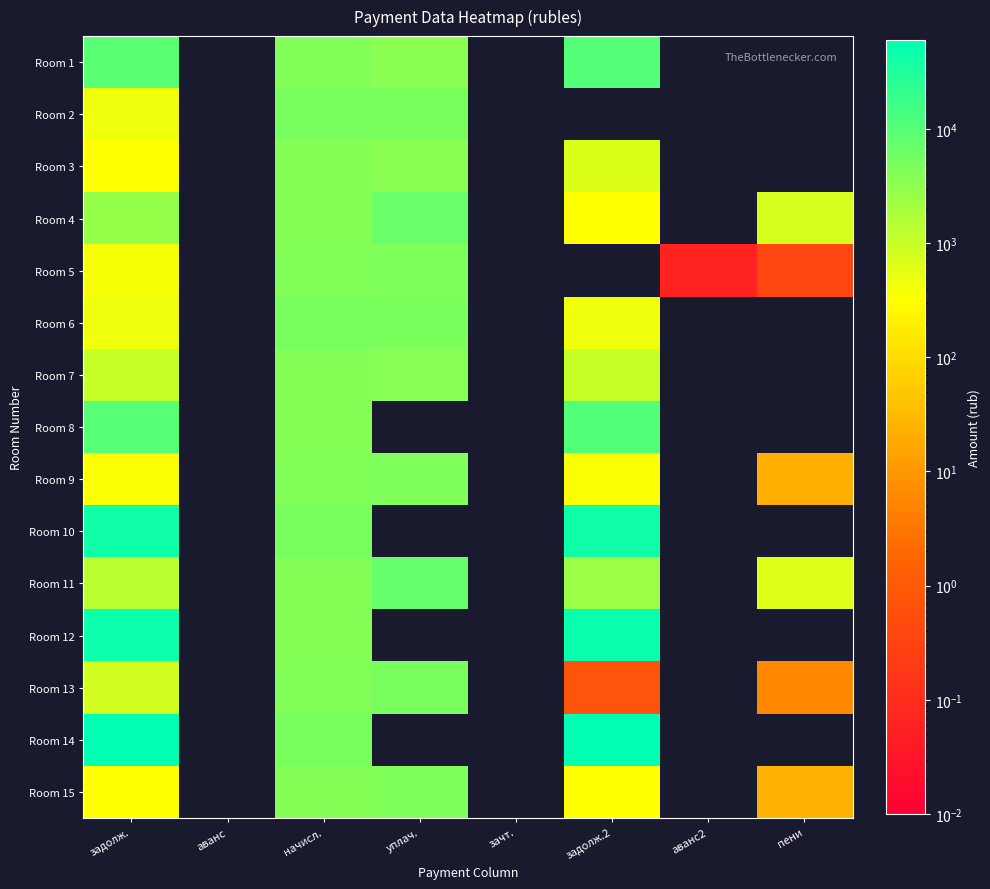

At which category does the chart reach its peak across all series?

задолж.2